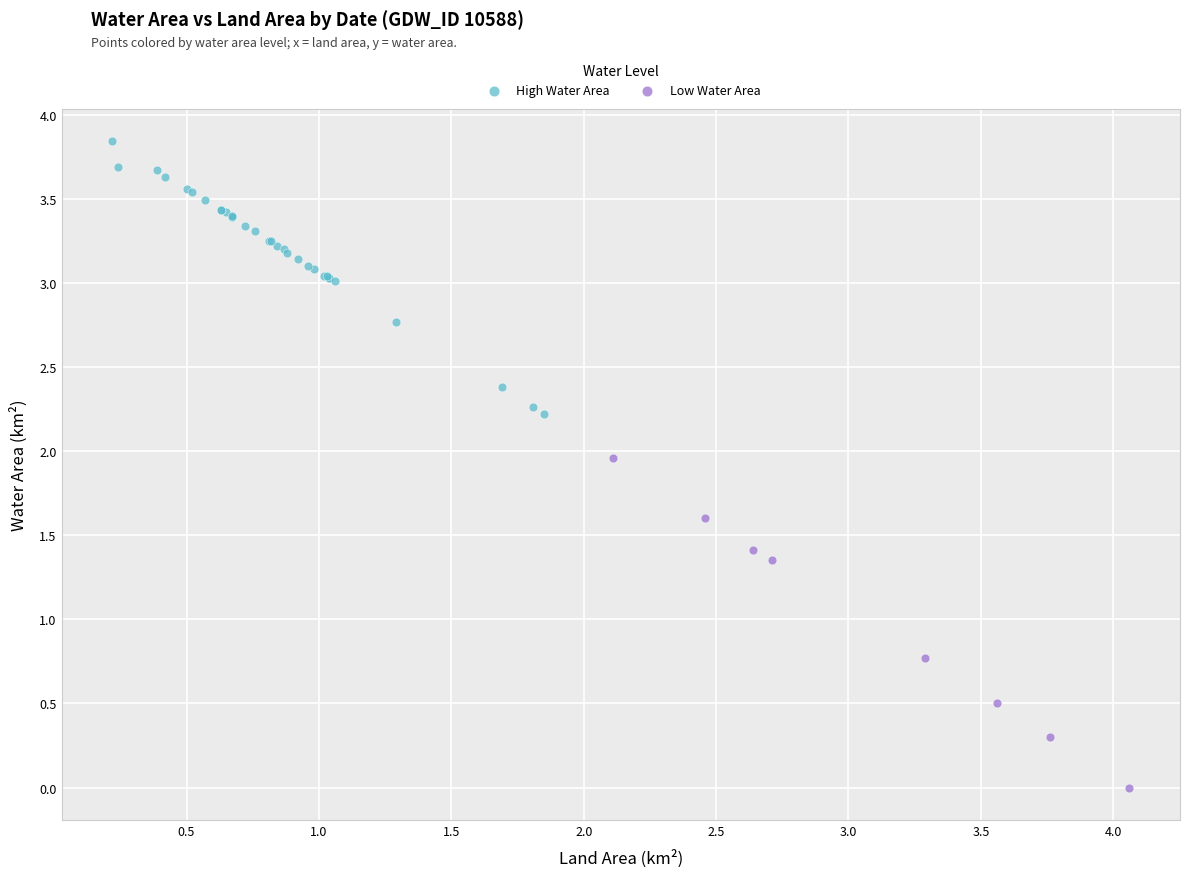

Which series contains the lowest Y value?

Low Water Area